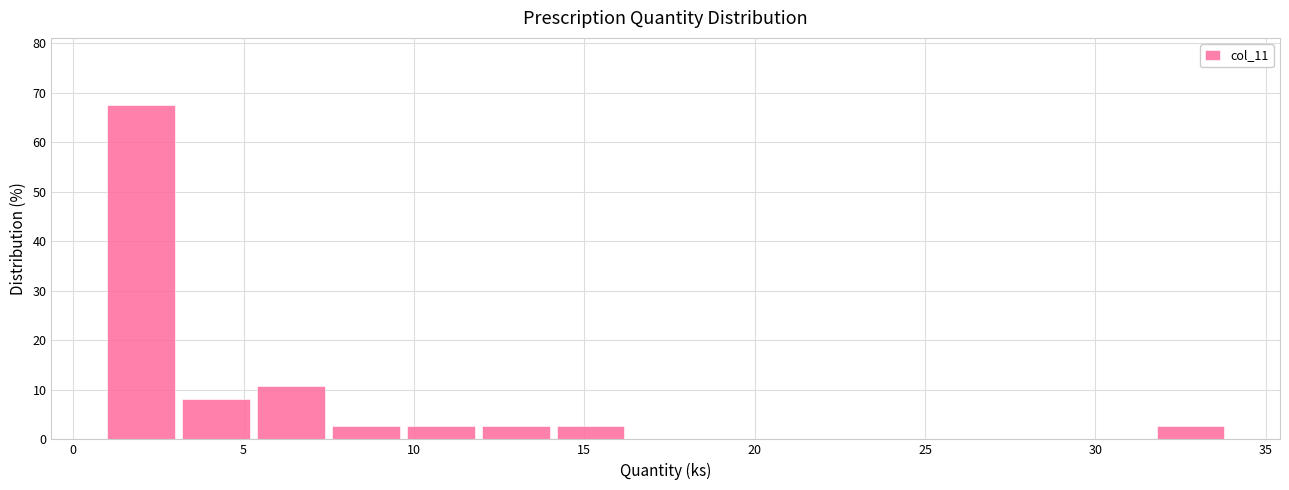

Over which range of the x-axis is the bar tallest?

1.0 to 3.2